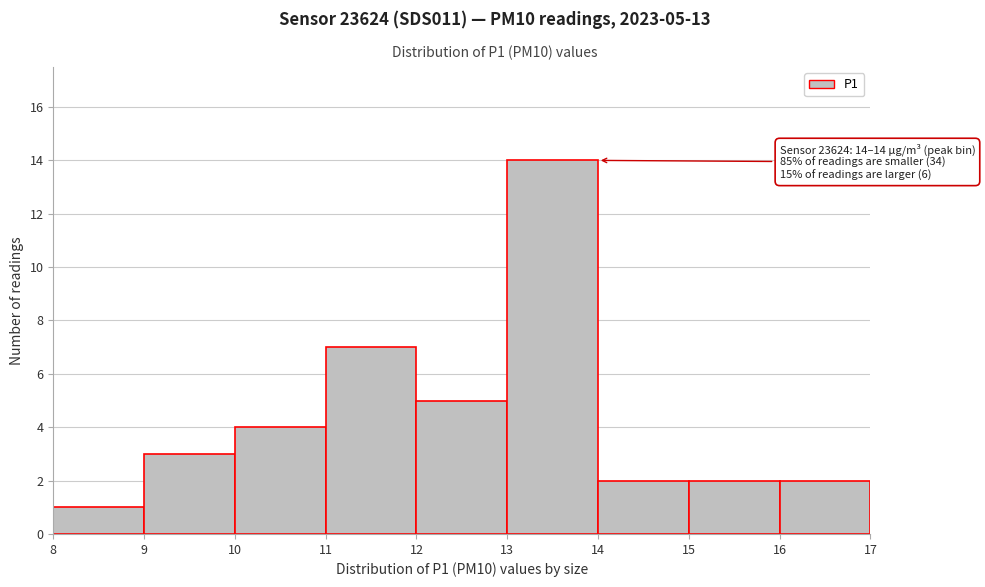

Which range on the x-axis has the tallest bar?

13 to 14